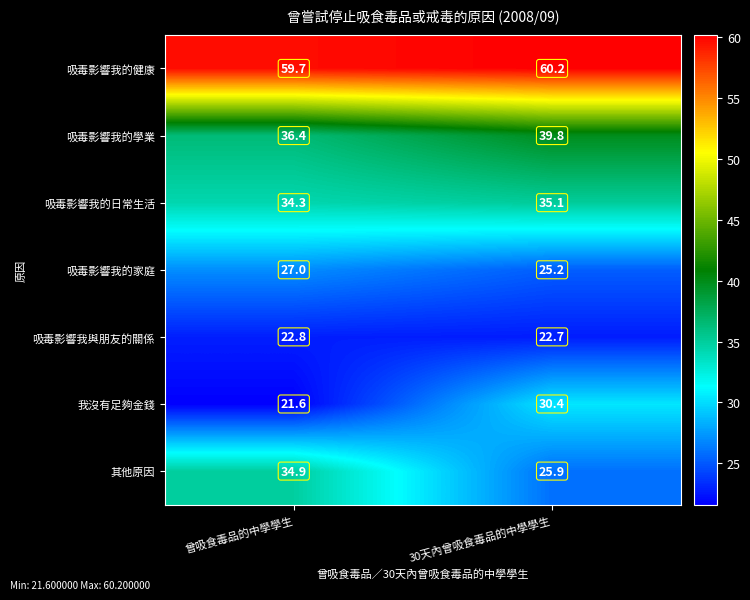

What is the minimum value for 我沒有足夠金錢?

21.6